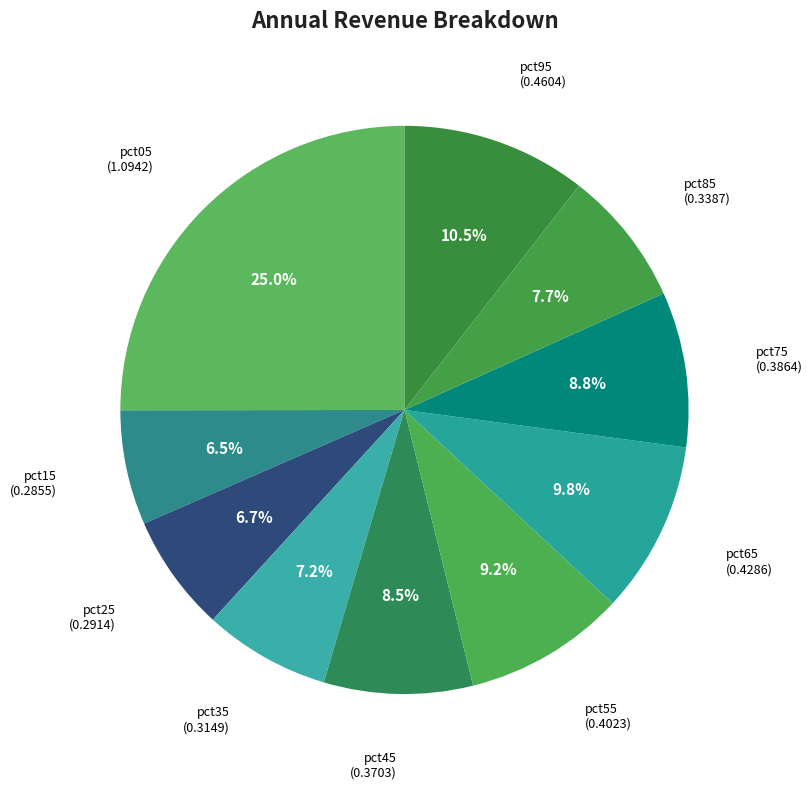

Which has a higher value, pct25 or pct85?

pct85